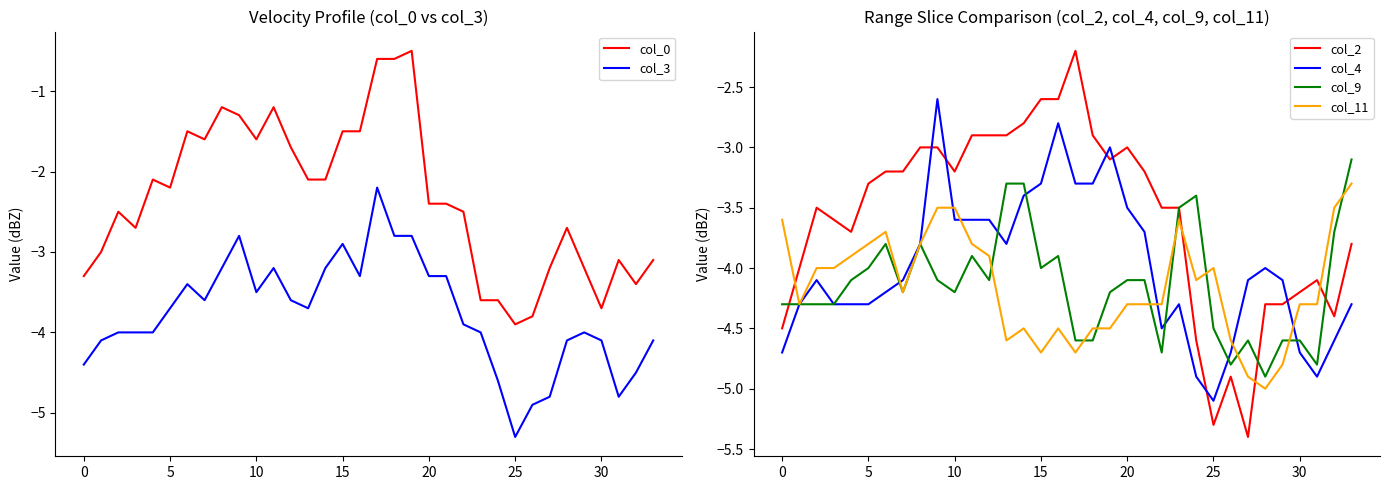

What is the highest value of the col_11 series?

-3.3